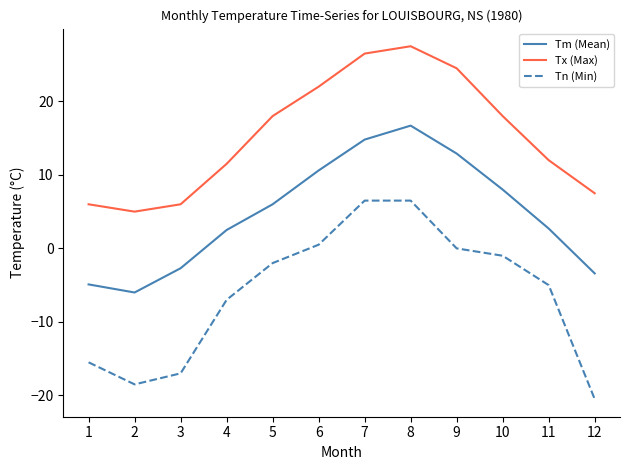

The value of Tm (Mean) at 3 is -2.7. True or false?

True